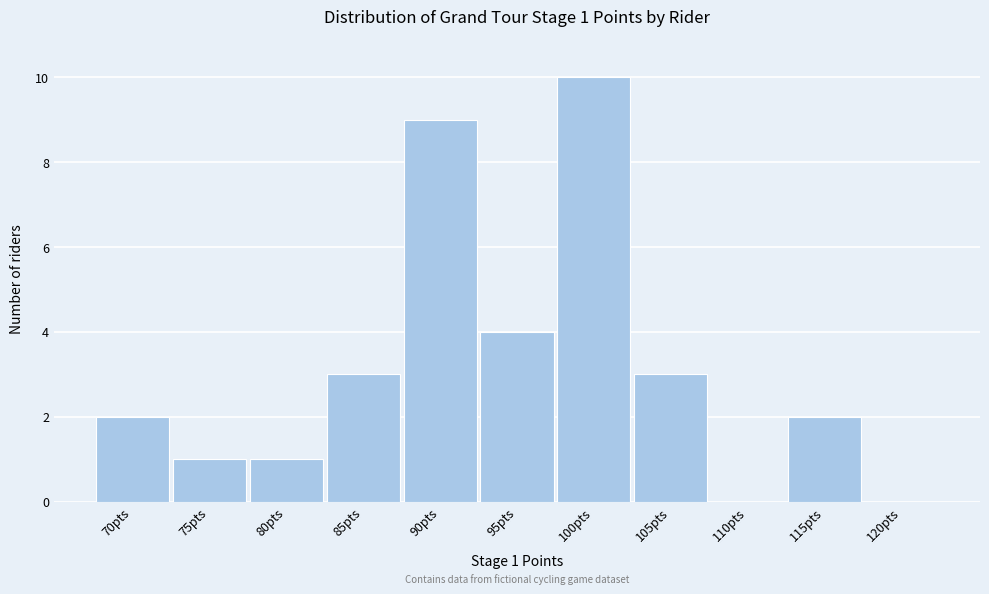

Reading left to right, list all the values displayed in this chart.

70pts=2	75pts=1	80pts=1	85pts=3	90pts=9	95pts=4	100pts=10	105pts=3	110pts=0	115pts=2	120pts=0